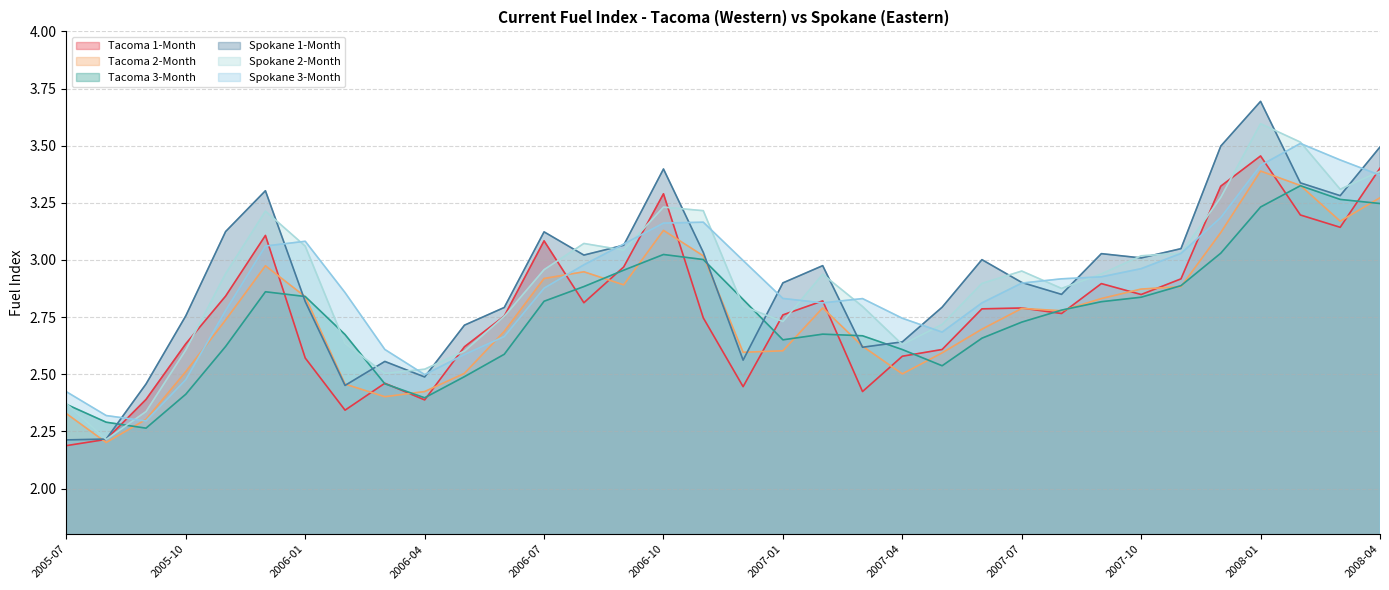

What is the maximum value shown in the chart?

3.7